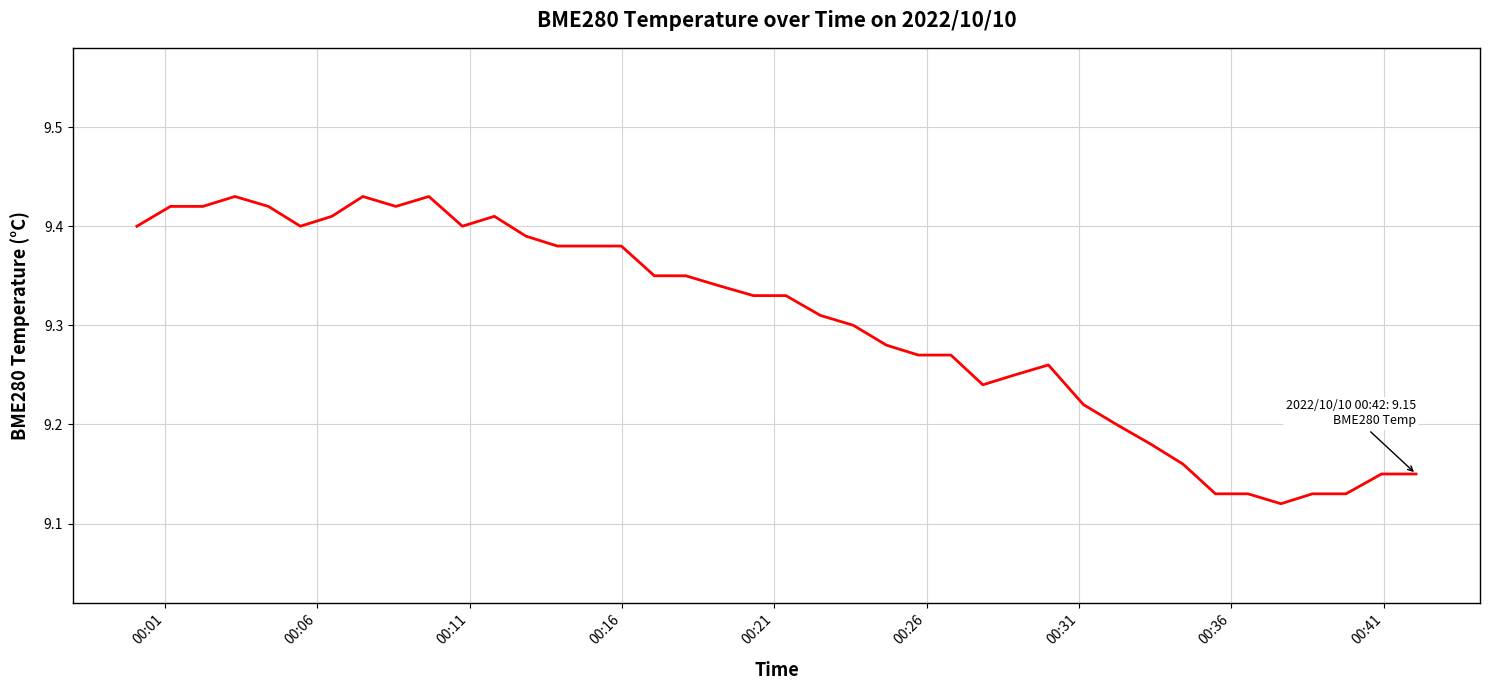

What is the difference between the maximum and minimum values?

0.3